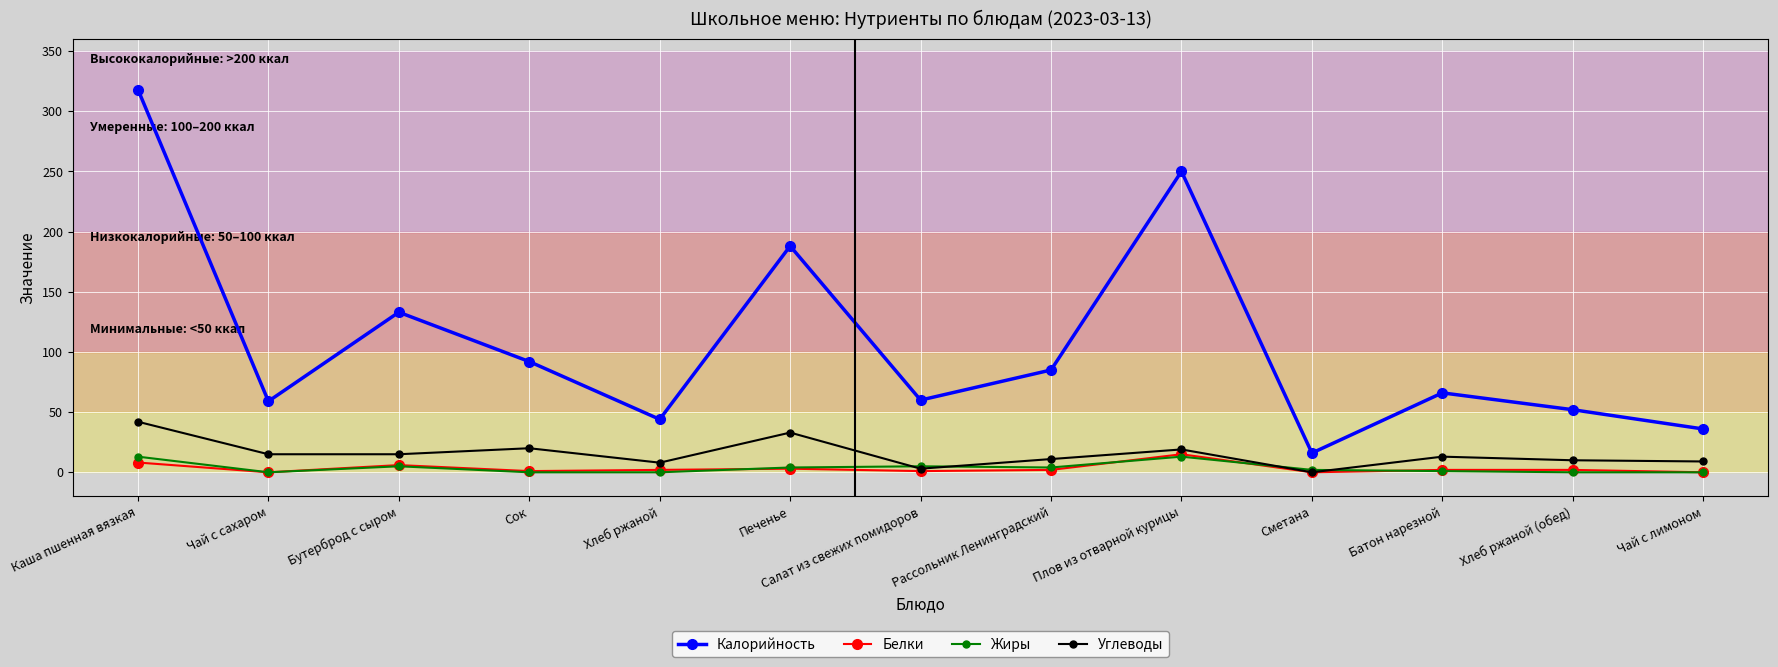

True or false: Углеводы has a value of 33.0 at Печенье.

True